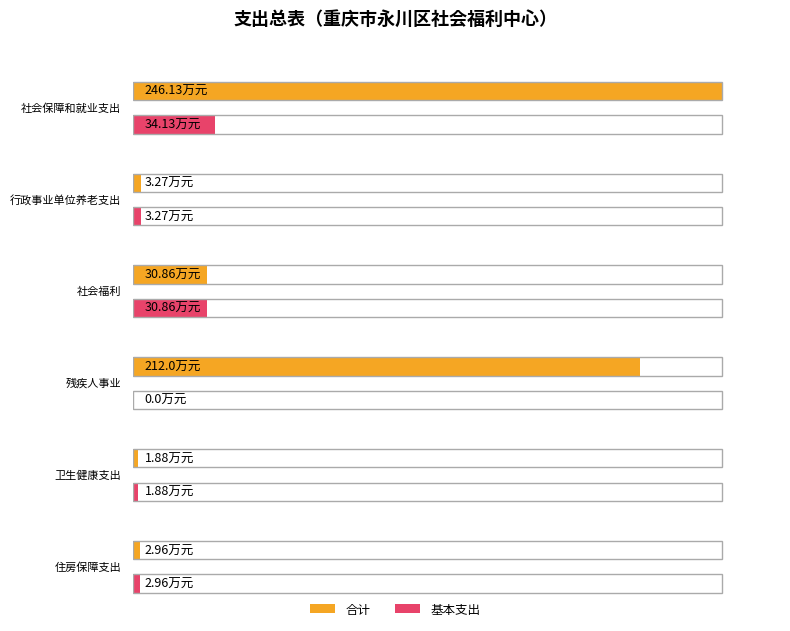

True or false: 合计 has a value of 10.2 at 社会福利.

False